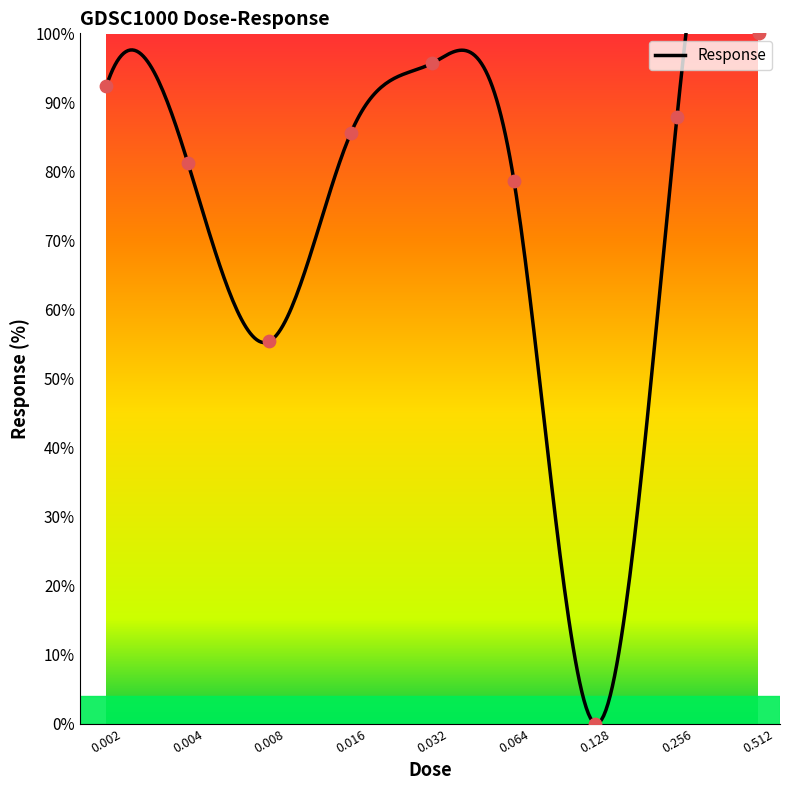

What is the ratio of the value at 0.008 to the value at 0.004?

0.7